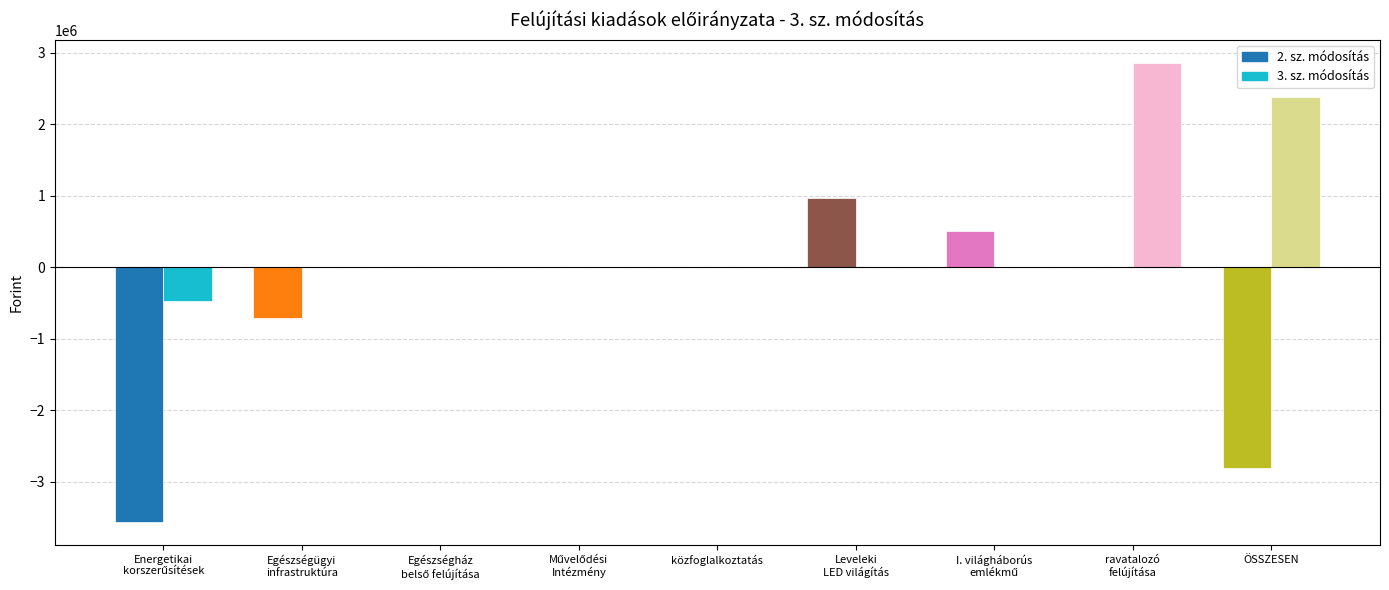

Does the chart contain stacked bars?

No